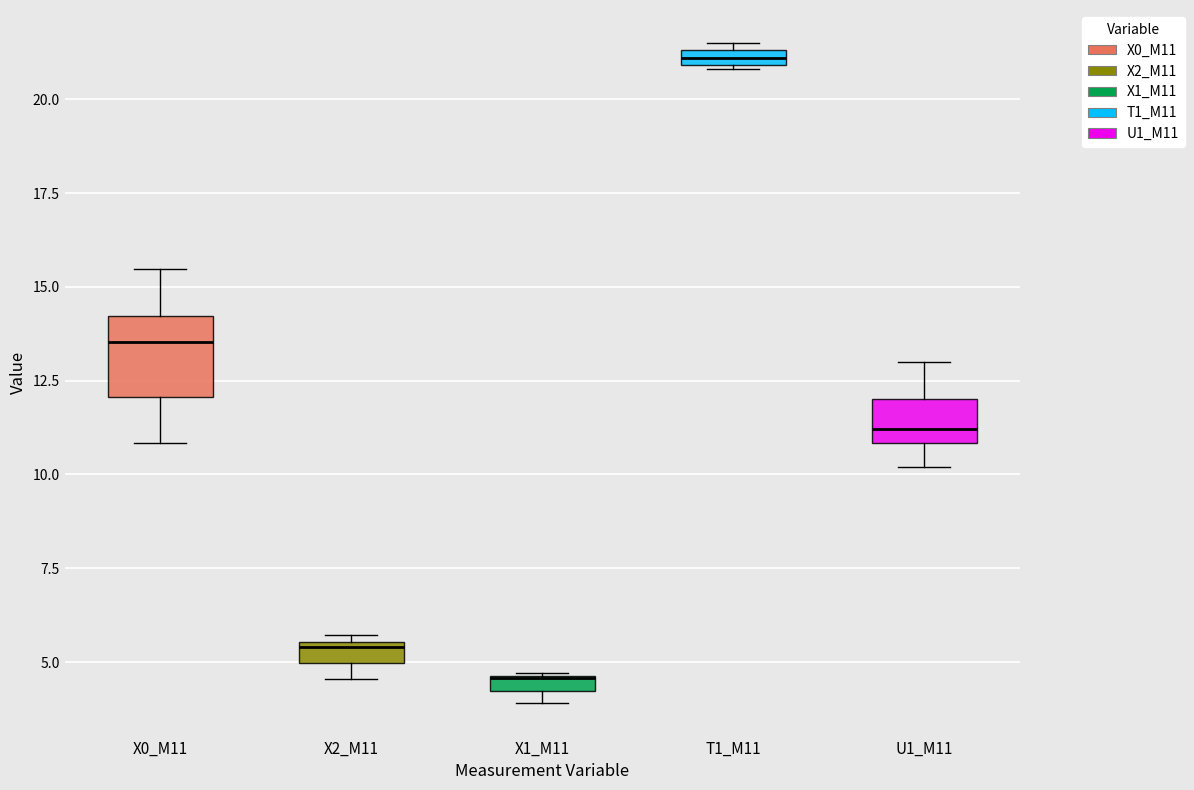

Where is the upper edge of the box for U1_M11 on the y-axis? The values are not printed on the chart, so give them approximately, as read against the axis.

12.0